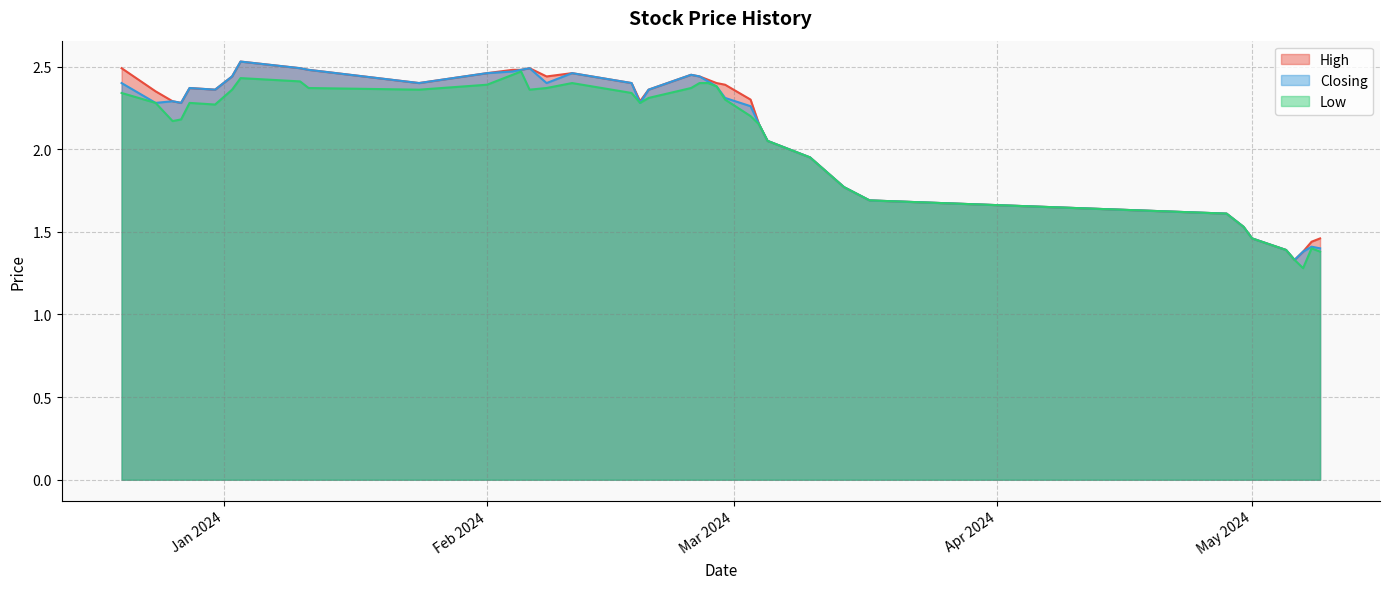

The Low series shows 1.7 at 17/03/2024. True or false?

True